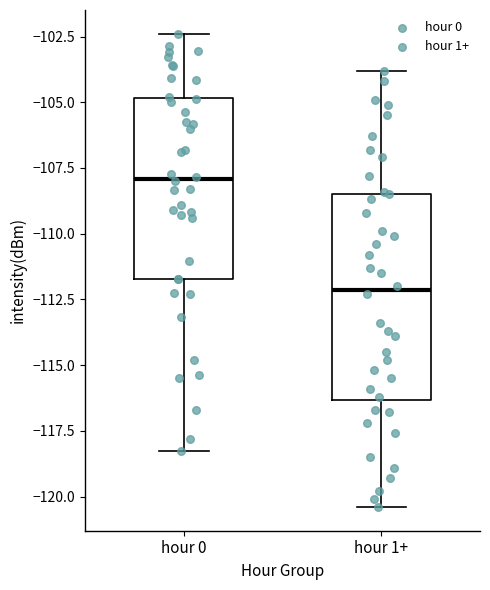

Reading left to right, transcribe this box plot: for each box, give where its median line is, the range the box spans, and where its two whiskers end, as read against the y-axis. The values are not printed on the chart, so give them approximately, as read against the axis.

hour 0: median -108.0, box -111.5 to -105.0, whiskers -118.5 to -102.5
hour 1+: median -112.0, box -116.5 to -108.5, whiskers -120.5 to -104.0